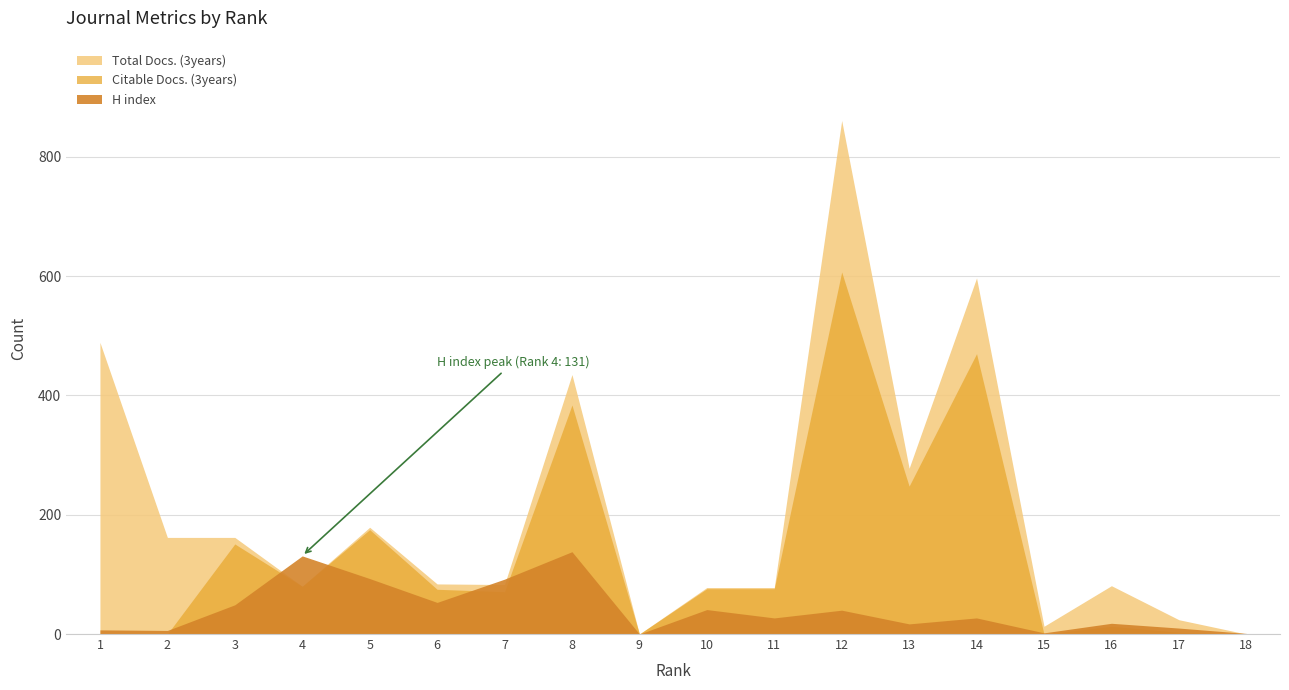

True or false: Citable Docs. (3years) and Total Docs. (3years) intersect in this chart.

False